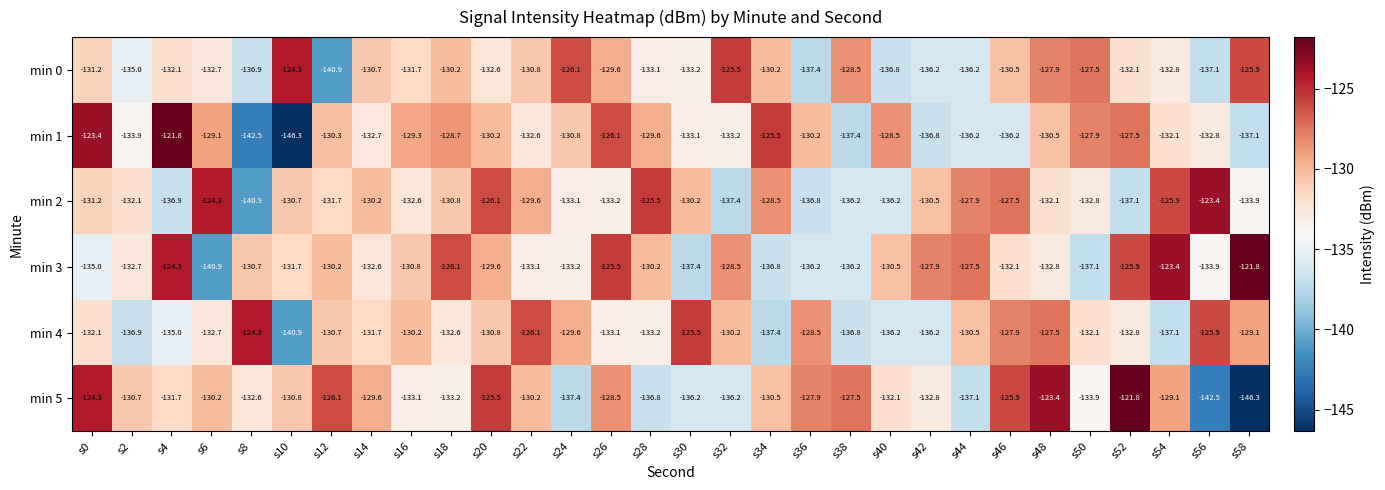

What is the total value across all series at s58?

-794.1